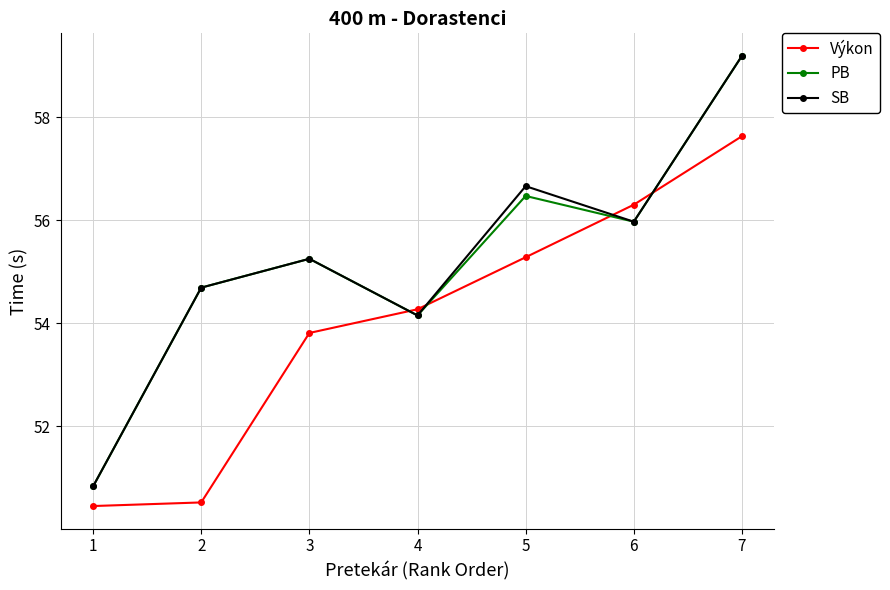

Which series changed the most between 2 and 6?

Výkon